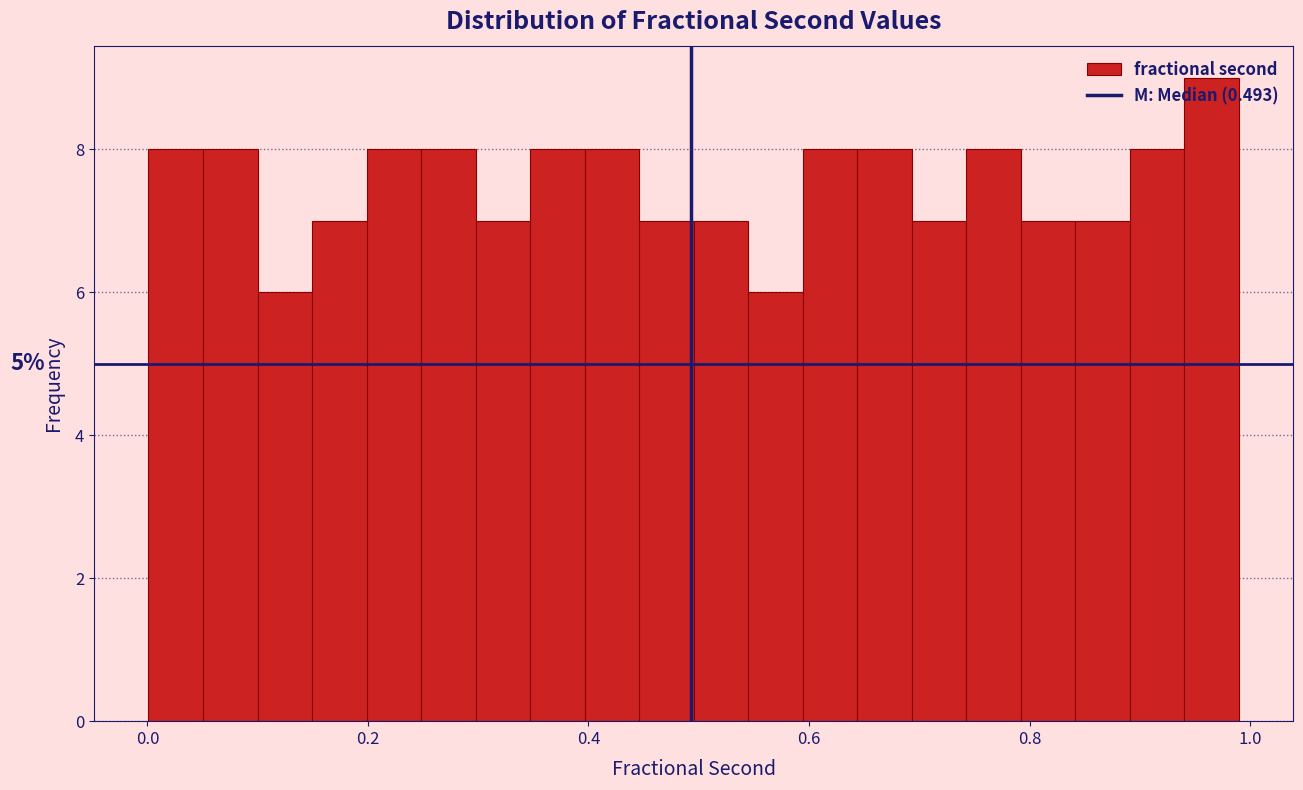

Around what value on the x-axis is the tallest bar? Give the approximate position of its centre, as read against the axis.

0.96